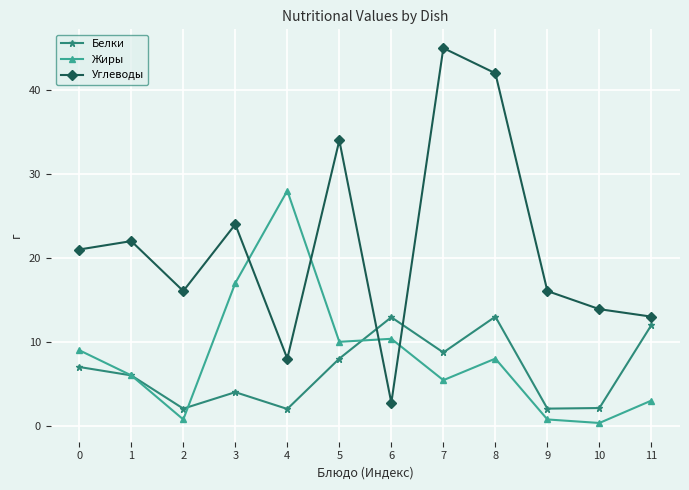

Is this an area chart (filled region under the line)?

No